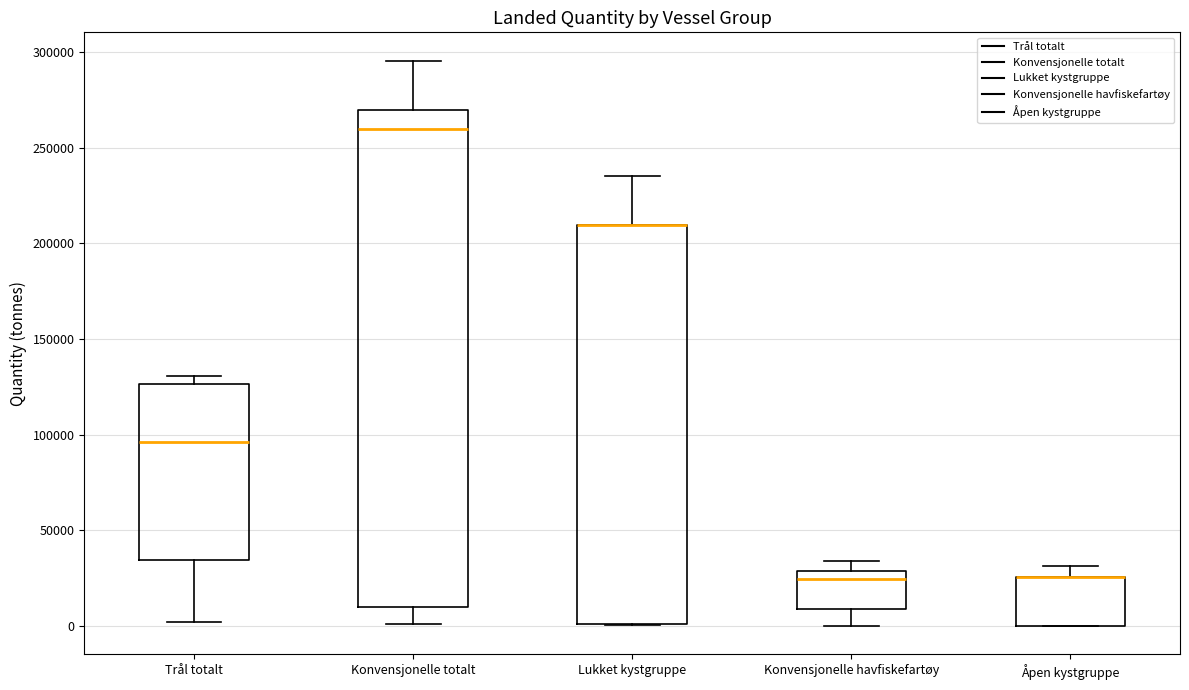

Comparing the boxes themselves (not the whiskers), which one is the tallest?

Konvensjonelle totalt